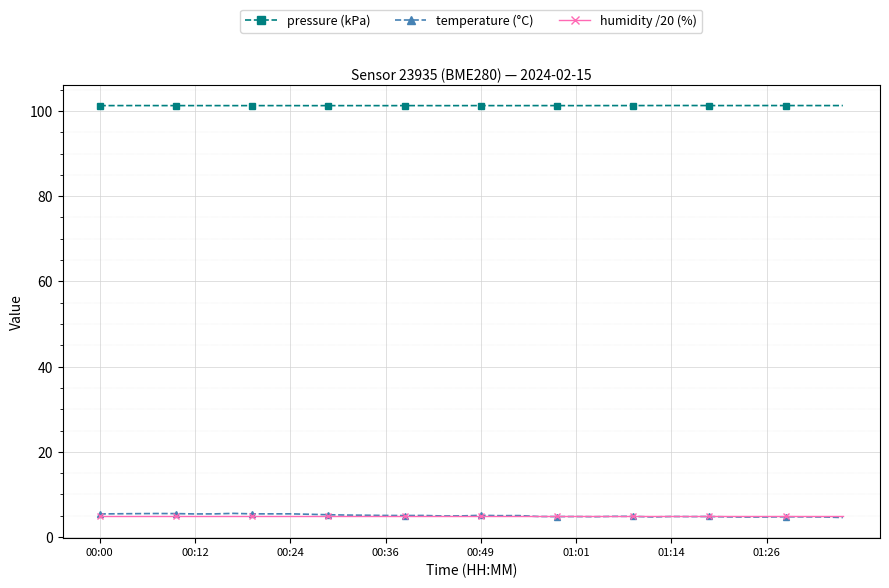

True or false: temperature (°C) and pressure (kPa) intersect in this chart.

False